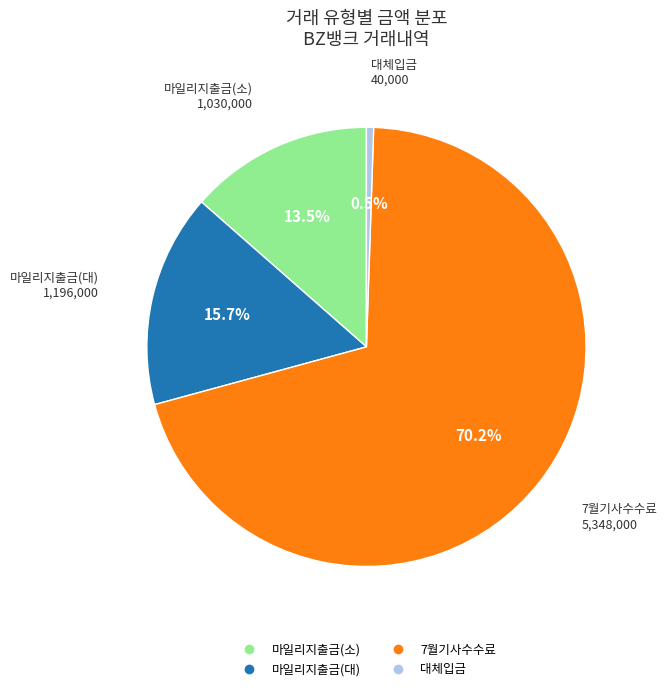

Is there a majority slice in this chart?

Yes